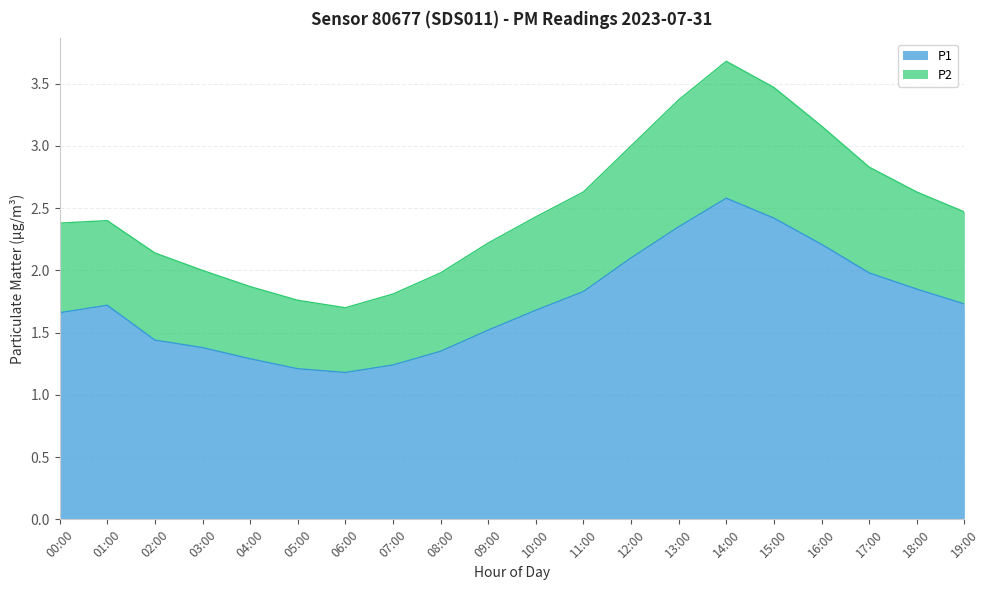

At which label is P1 closest to 1?

06:00